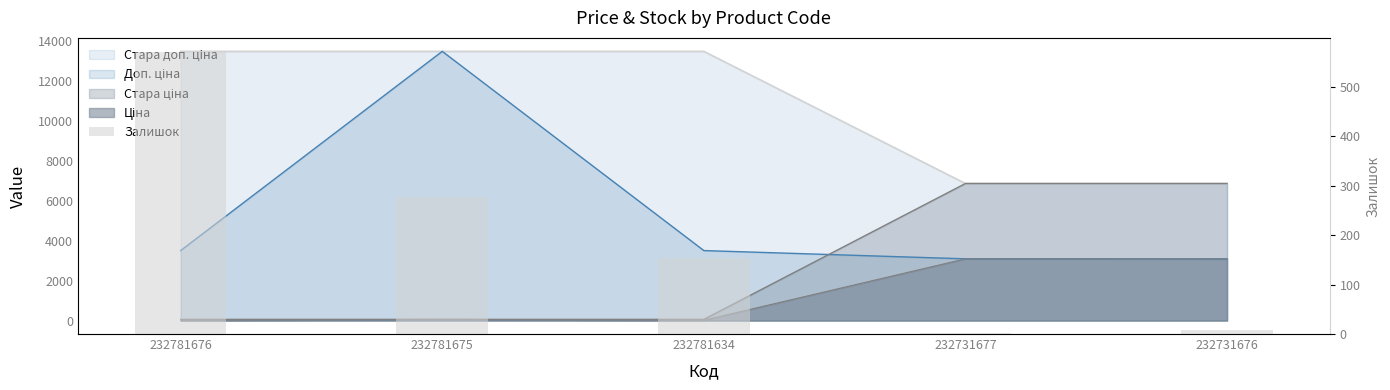

How many data points does each series have?

5